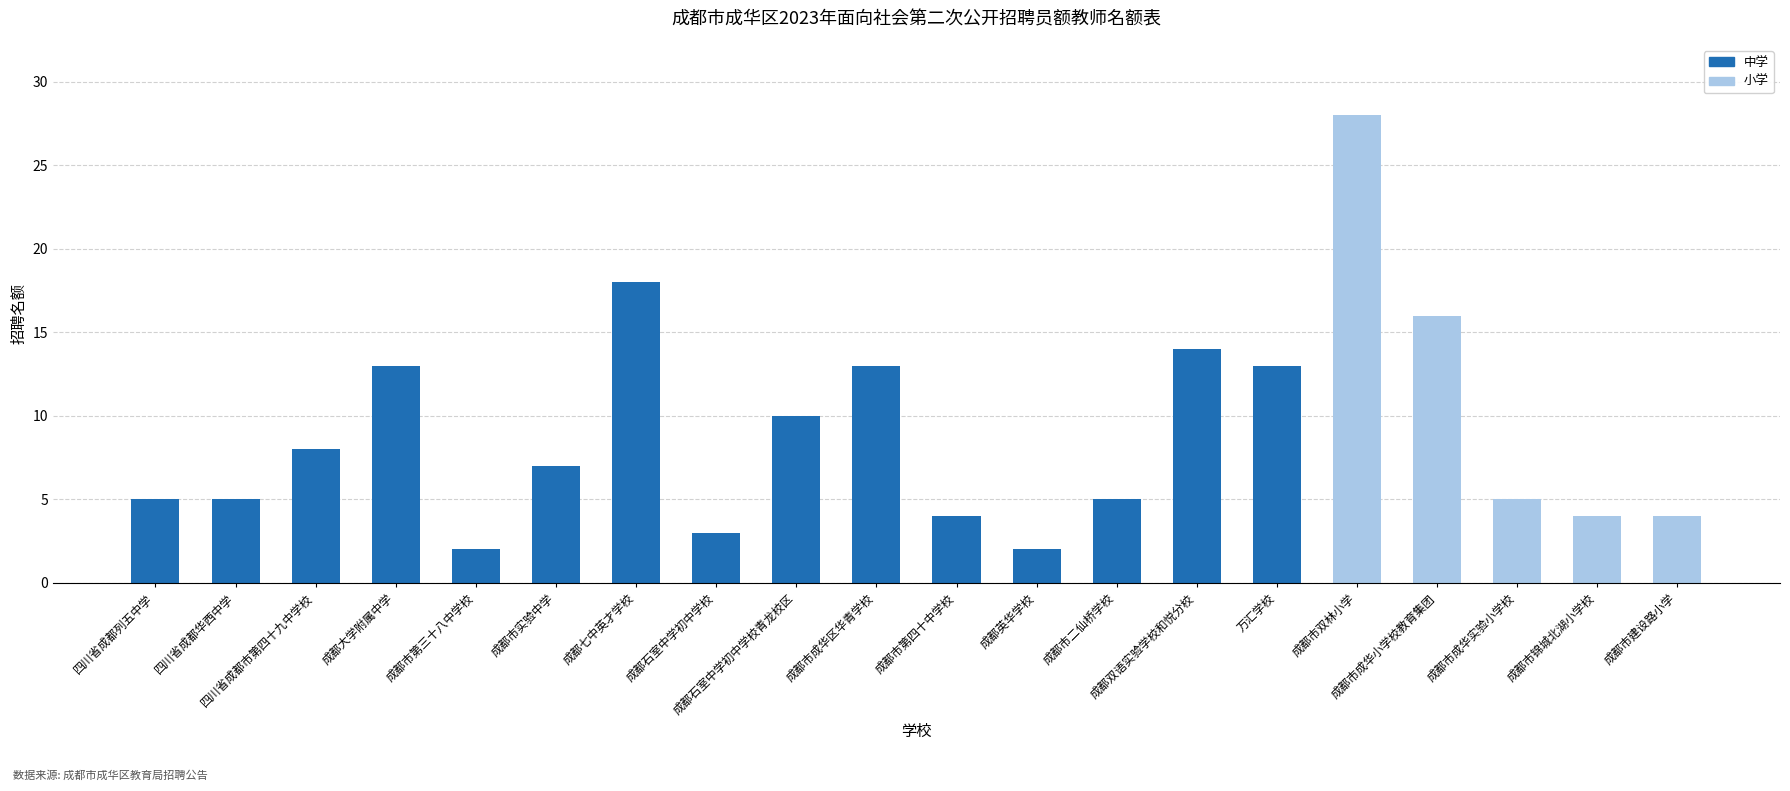

The 中学 series shows 18 at 成都七中英才学校. True or false?

True